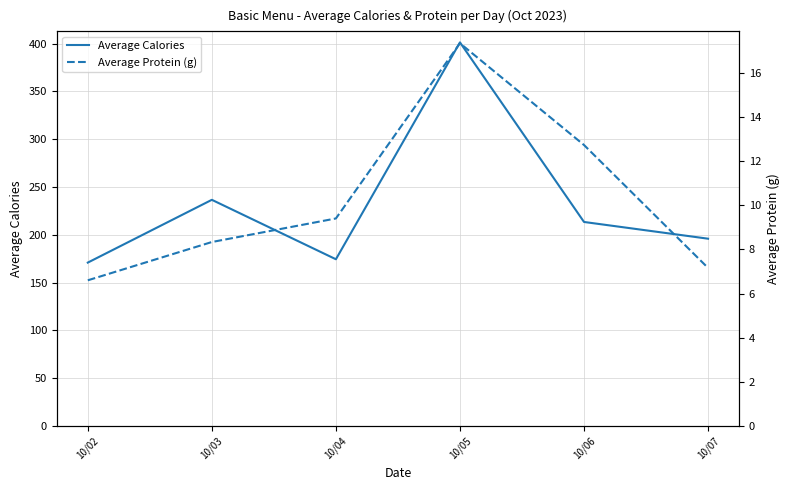

How many lines are shown in the chart?

2